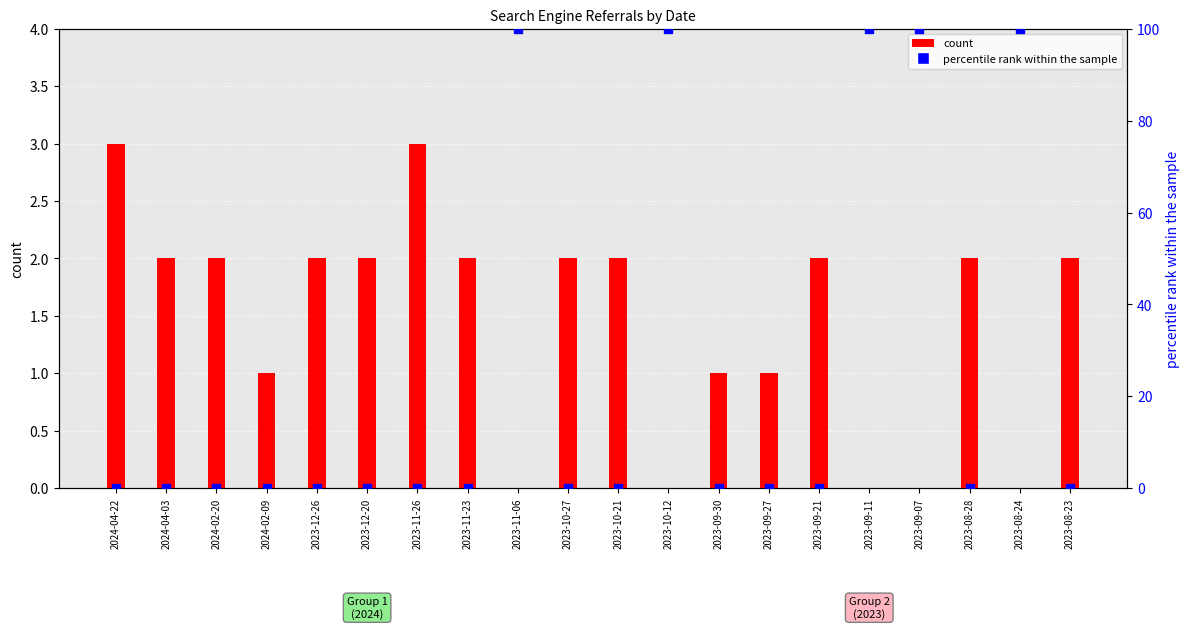

At how many categories does at least one series exceed 19?

5